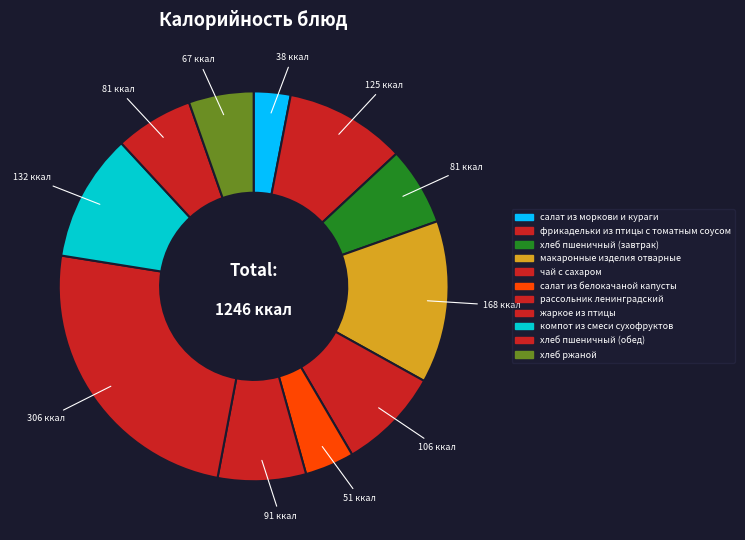

To the nearest percent, what percentage of the pie is макаронные изделия отварные?

13%